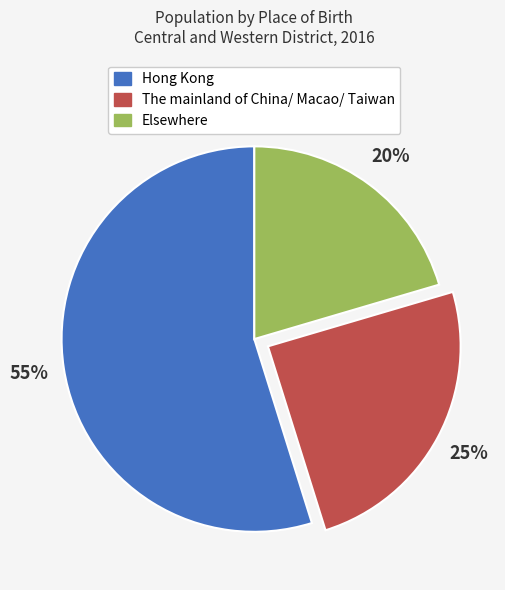

Approximately how many times larger is the value at Elsewhere compared to Hong Kong?

0.4